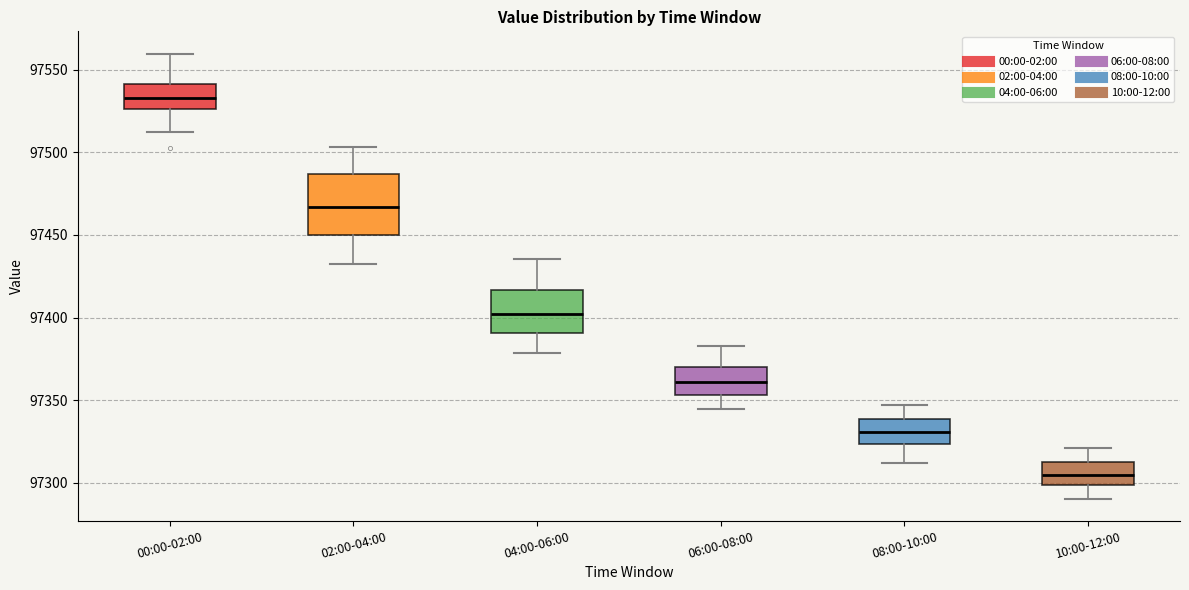

Reading left to right, transcribe this box plot: for each box, give where its median line is, the range the box spans, and where its two whiskers end, as read against the y-axis. The values are not printed on the chart, so give them approximately, as read against the axis.

00:00-02:00: median 97535, box 97525 to 97540, whiskers 97515 to 97560
02:00-04:00: median 97465, box 97450 to 97485, whiskers 97430 to 97505
04:00-06:00: median 97400, box 97390 to 97415, whiskers 97380 to 97435
06:00-08:00: median 97360, box 97355 to 97370, whiskers 97345 to 97385
08:00-10:00: median 97330, box 97325 to 97340, whiskers 97310 to 97345
10:00-12:00: median 97305, box 97300 to 97310, whiskers 97290 to 97320